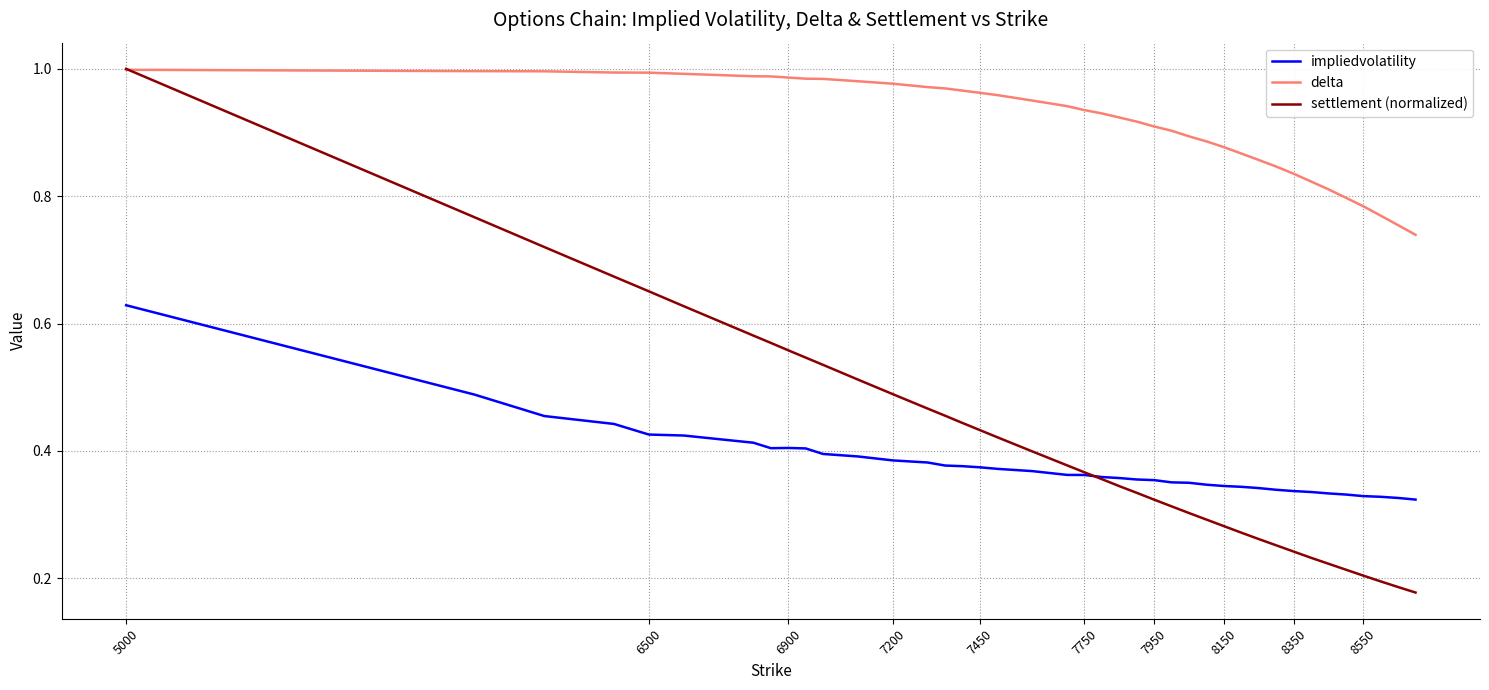

Which series has the largest range (max minus min)?

settlement (normalized)